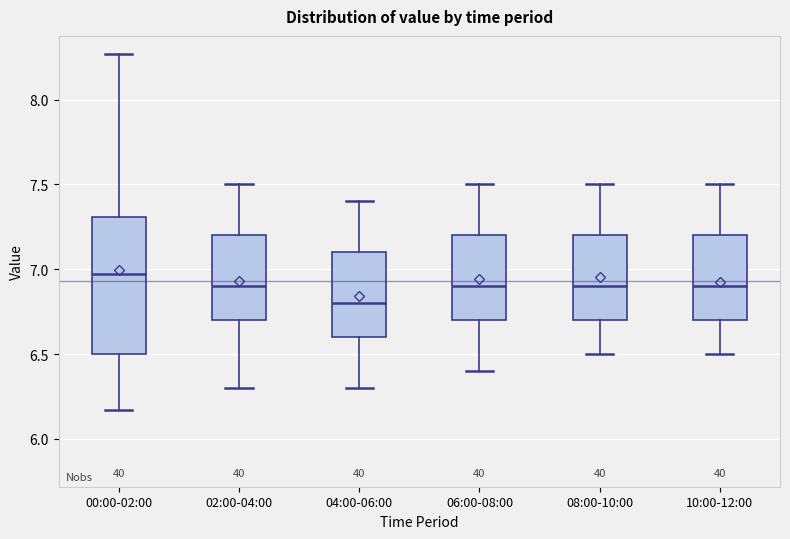

Which box has the lowest median line?

04:00-06:00